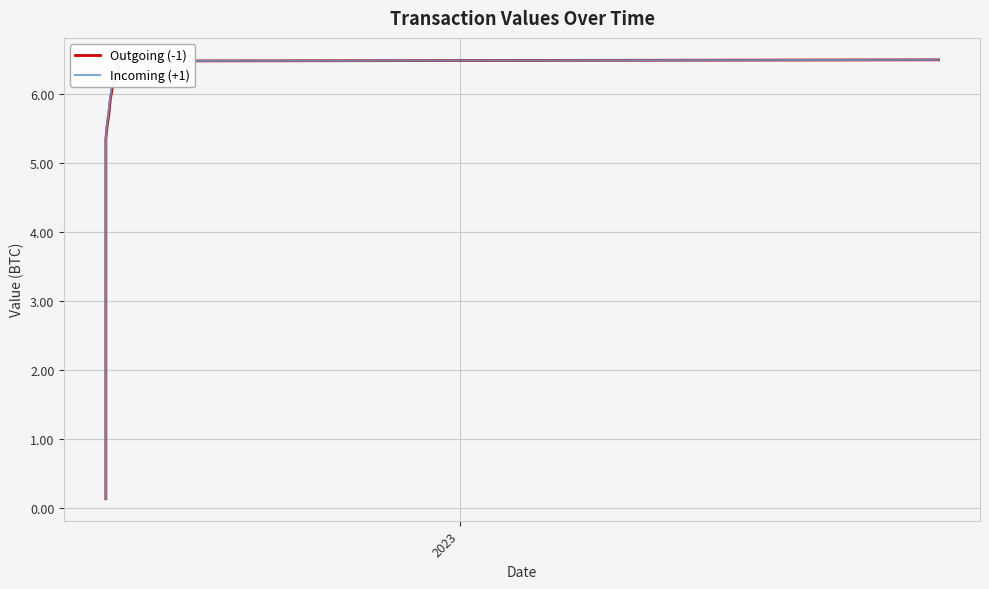

How many values in the Incoming (+1) series are below 2?

12